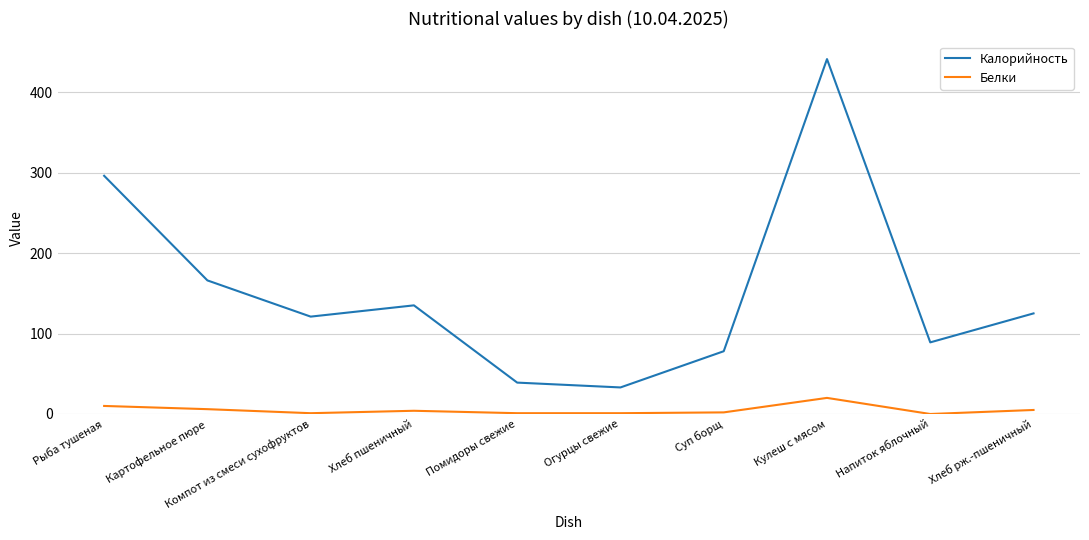

Which series has the largest total across all categories?

Калорийность